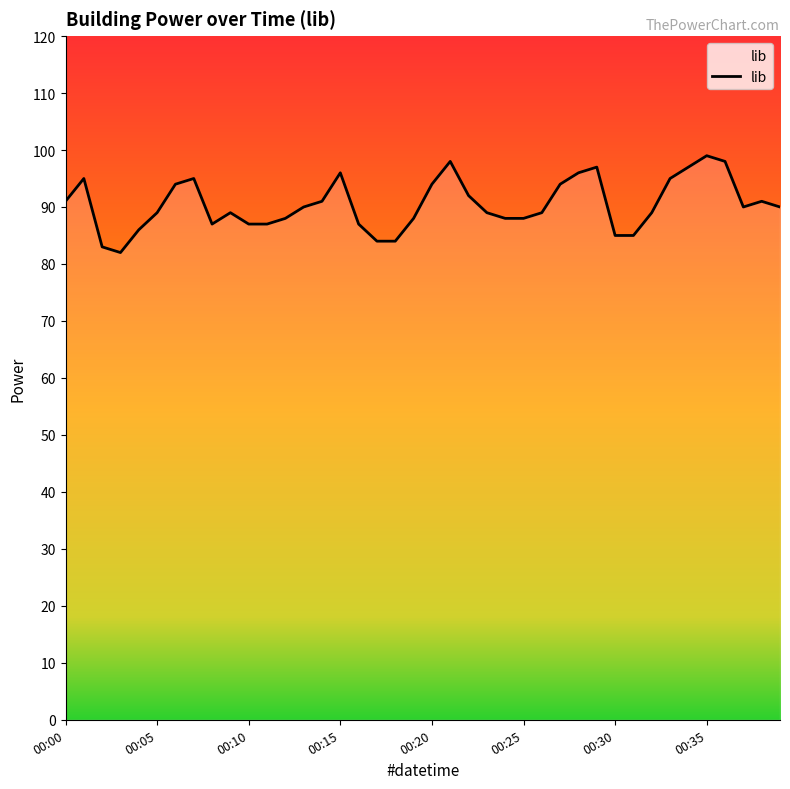

What is the difference between the maximum and minimum values?

17